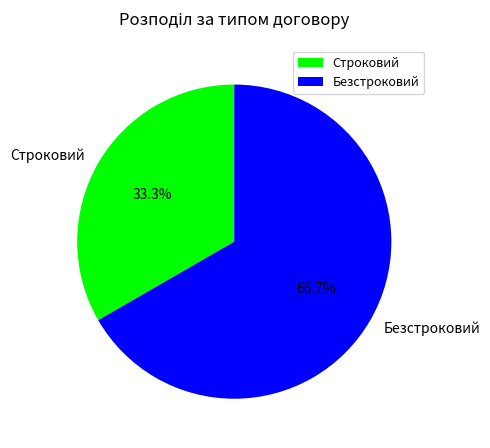

What is the largest slice in the pie chart?

Безстроковий